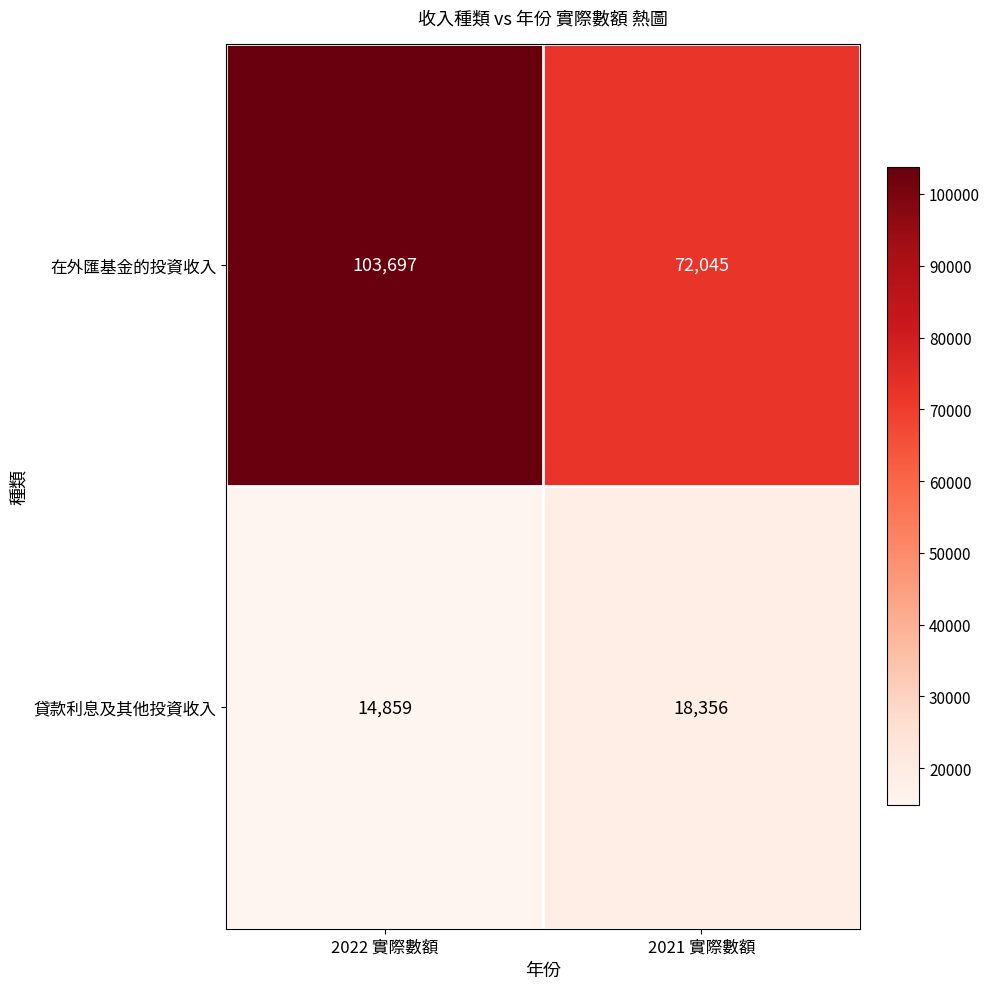

What is the sum of the 貸款利息及其他投資收入 values at 2022 實際數額 and 2021 實際數額?

33215